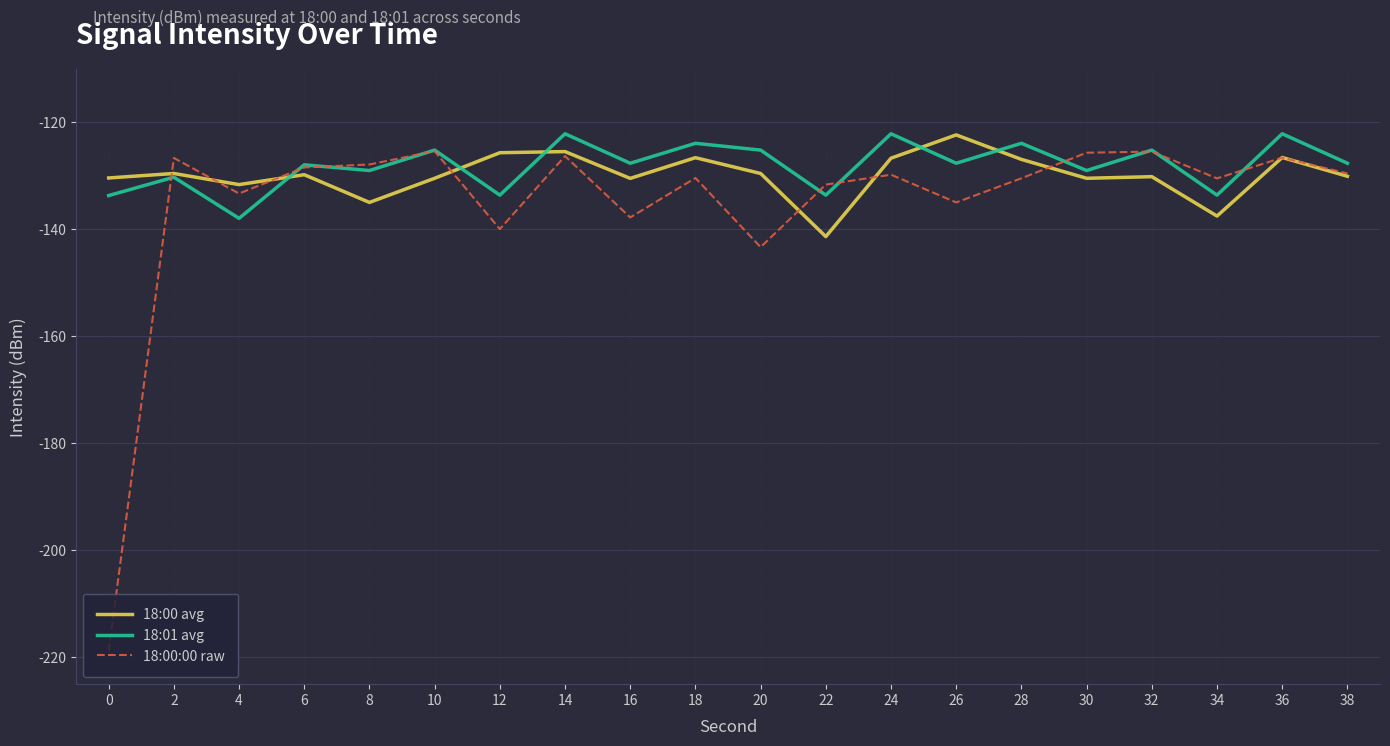

List the series in order of their overall mean, lowest first.

18:00:00 raw, 18:00 avg, 18:01 avg